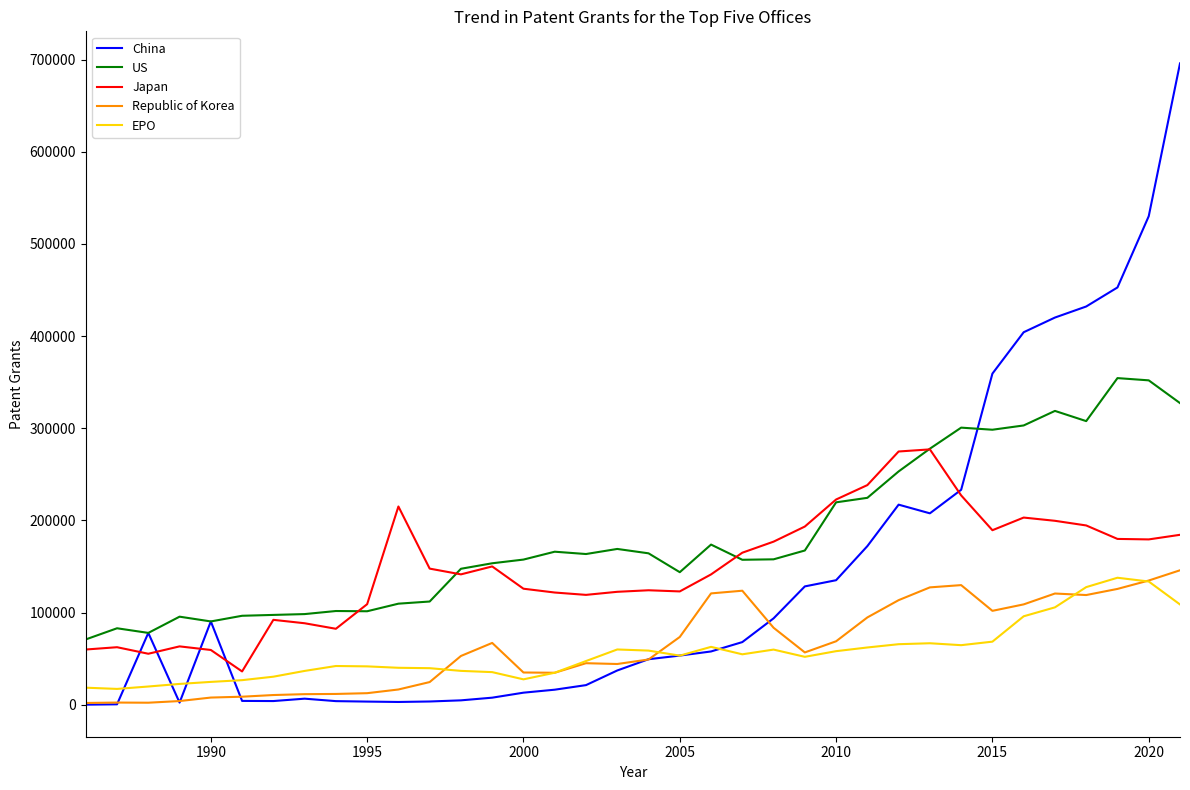

What is the sum of all China values?

5010028